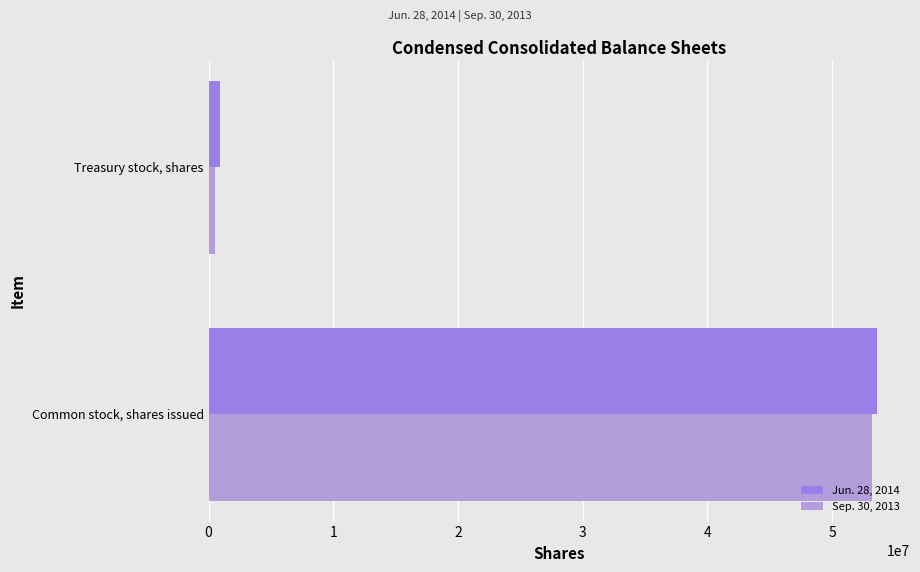

Which series has the largest range (max minus min)?

Sep. 30, 2013